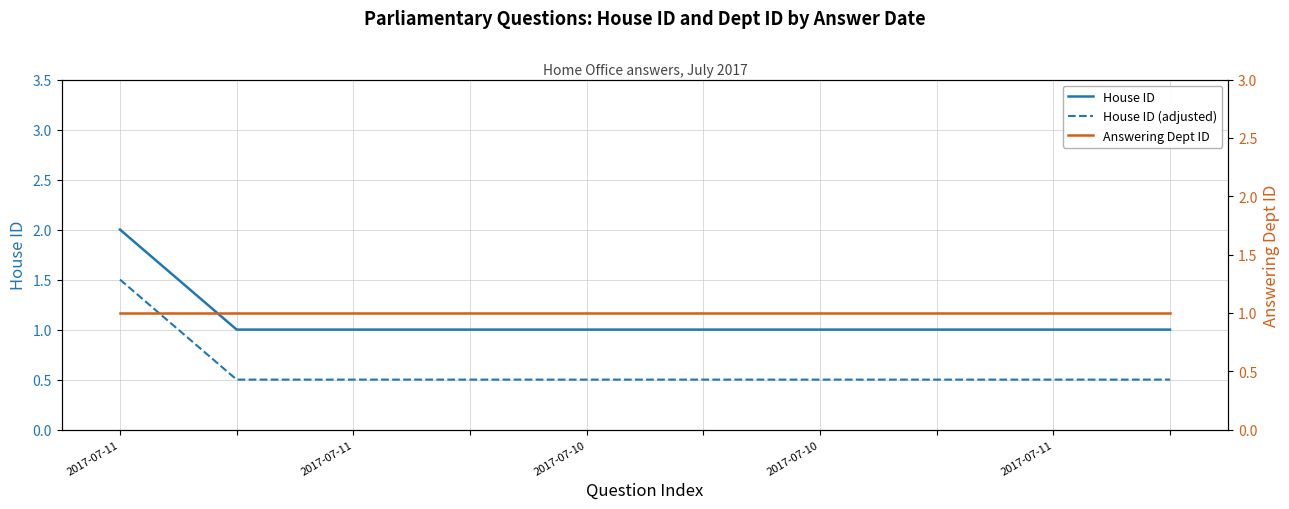

What are all the series names shown in the legend?

House ID, House ID (adjusted), Answering Dept ID